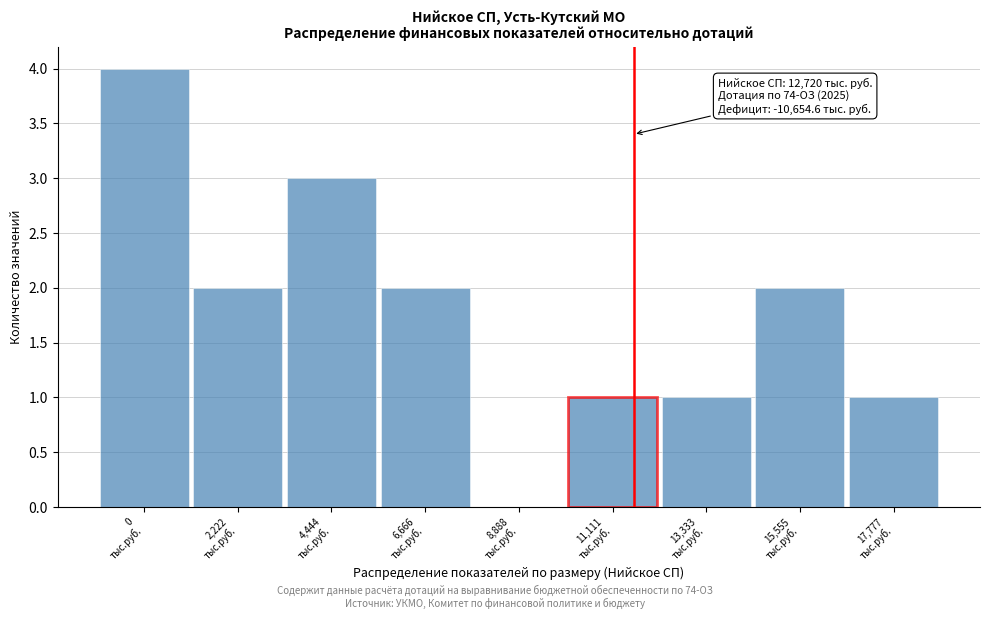

What is the greatest value displayed?

4